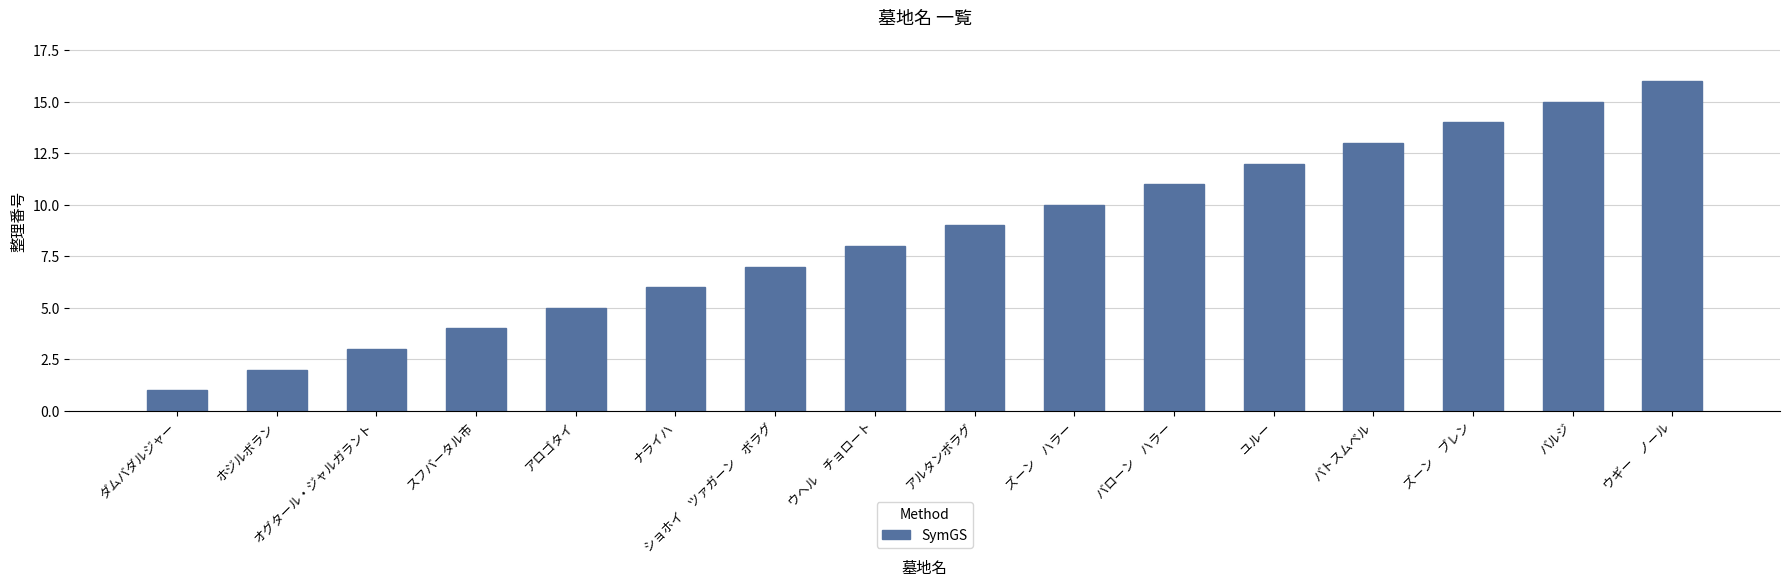

List the labels in order of value, largest first.

ウギー　ノール, バルジ, ズーン　ブレン, バトスムベル, ユルー, バローン　ハラー, ズーン　ハラー, アルタンボラグ, ウヘル　チョロート, ショホイ　ツァガーン　ボラグ, ナライハ, アロゴタイ, スフバータル市, オグタール・ジャルガラント, ホジルボラン, ダムバダルジャー